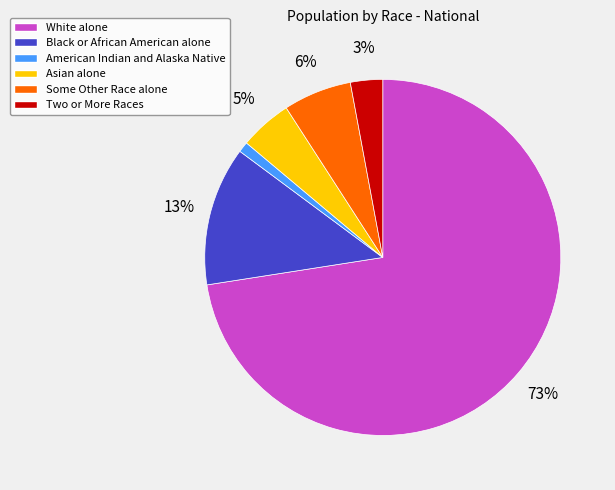

How many segments does this pie chart have?

6